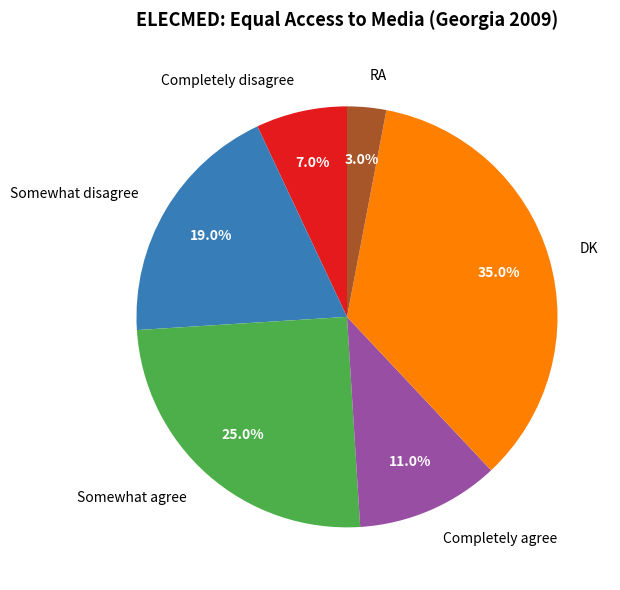

What is the largest slice in the pie chart?

DK